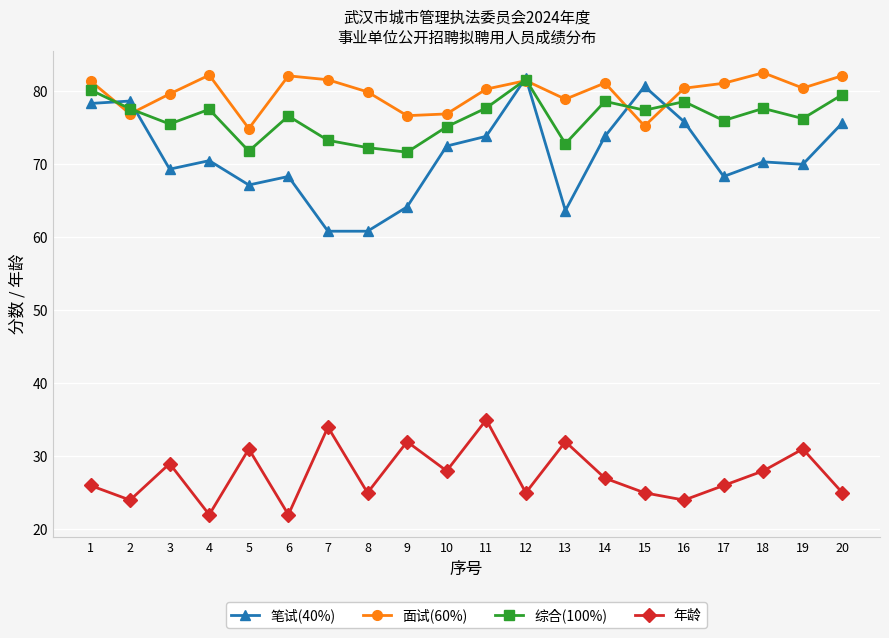

True or false: 年龄 and 笔试(40%) cross at least once.

False